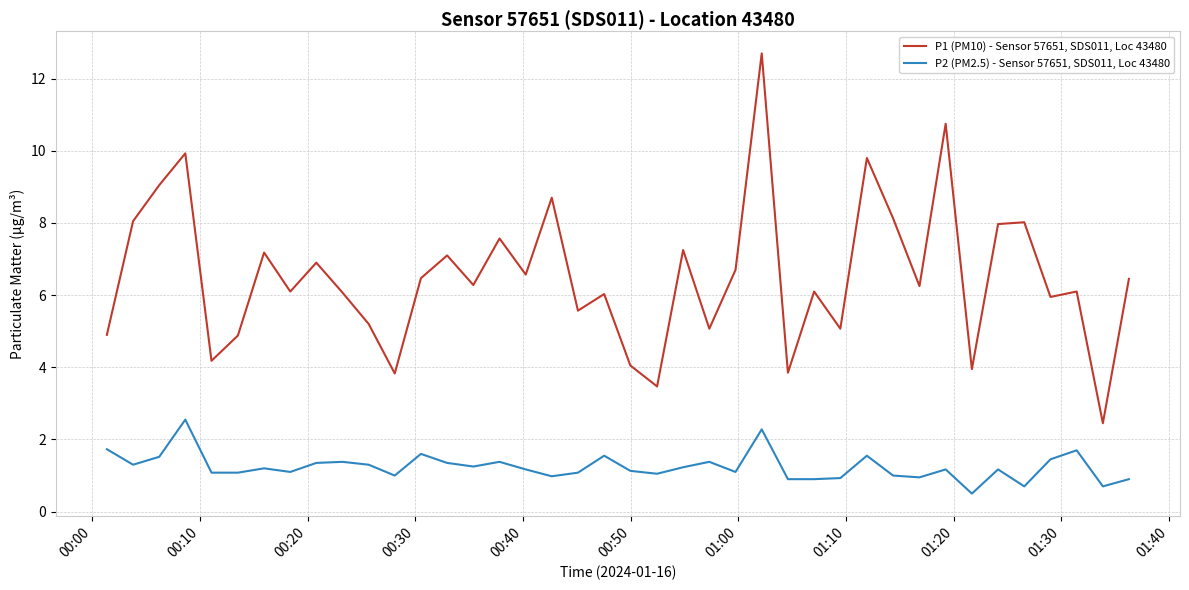

True or false: P1 (PM10) - Sensor 57651, SDS011, Loc 43480 and P2 (PM2.5) - Sensor 57651, SDS011, Loc 43480 intersect in this chart.

False